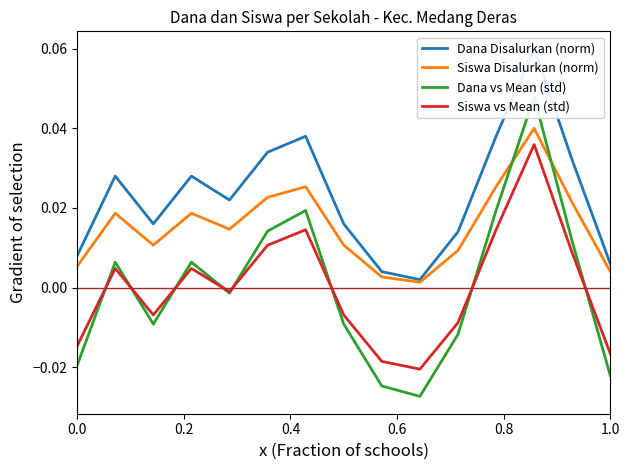

Which series has the widest spread of values?

Dana vs Mean (std)